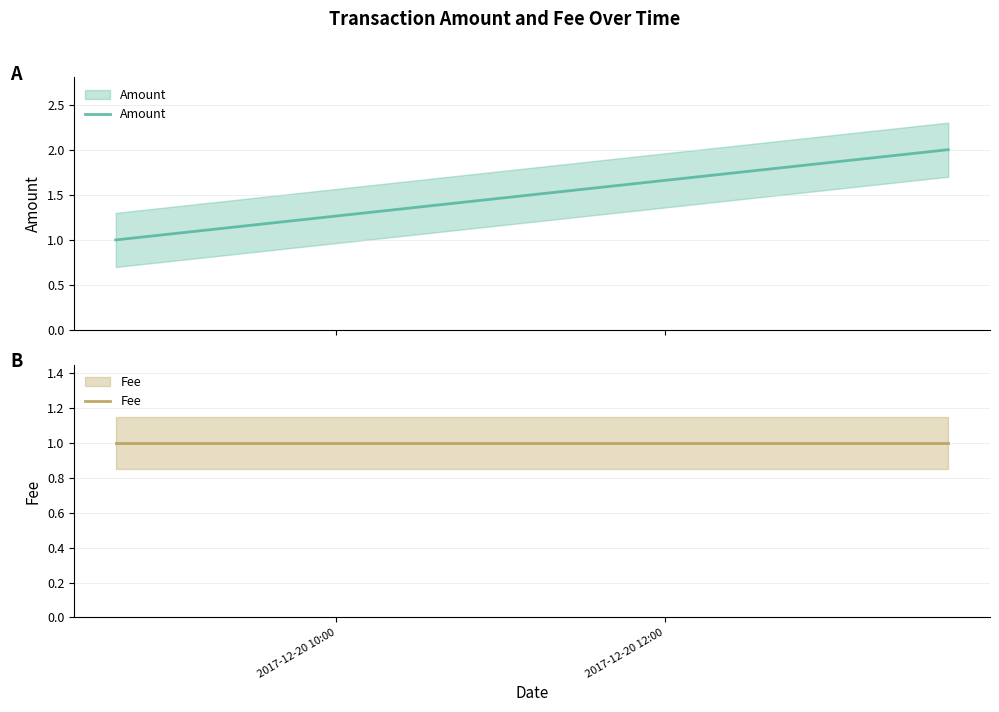

What are all the series names shown in the legend?

Amount, Fee